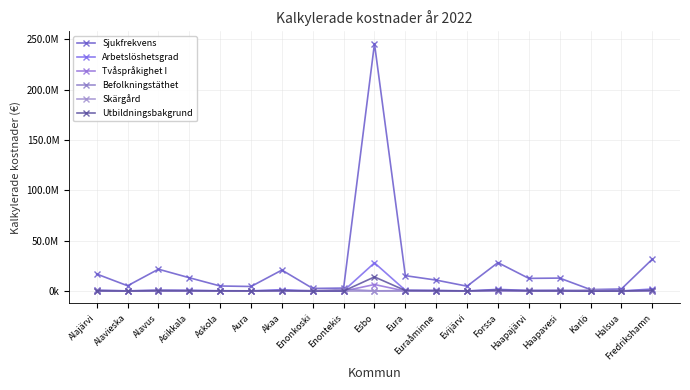

Does the chart have visible grid lines?

Yes